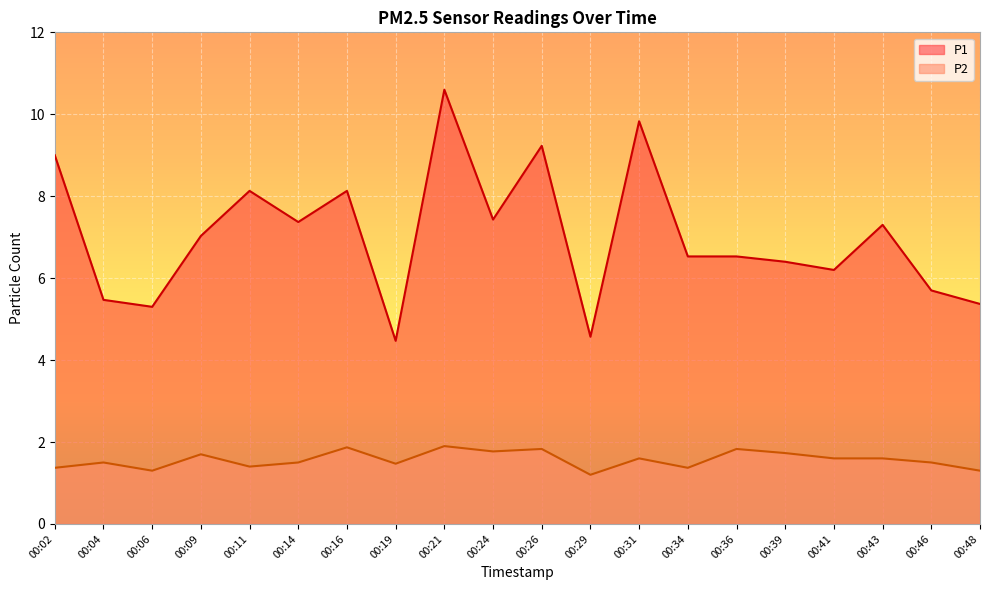

How many lines are shown in the chart?

2